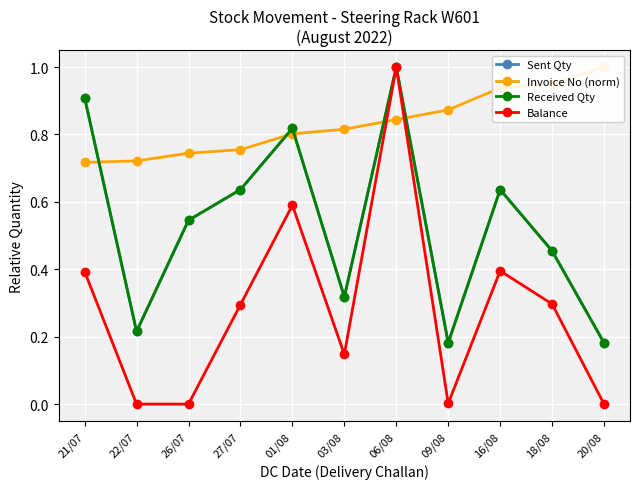

What is the sum of all Sent Qty values?

5.9